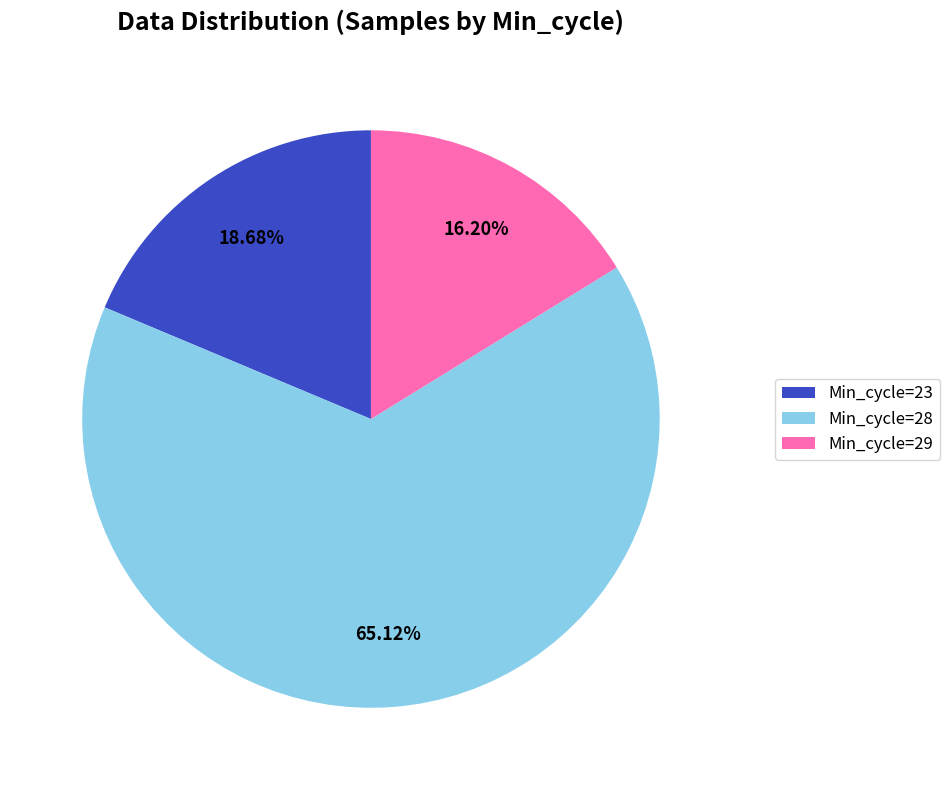

How many segments does this pie chart have?

3